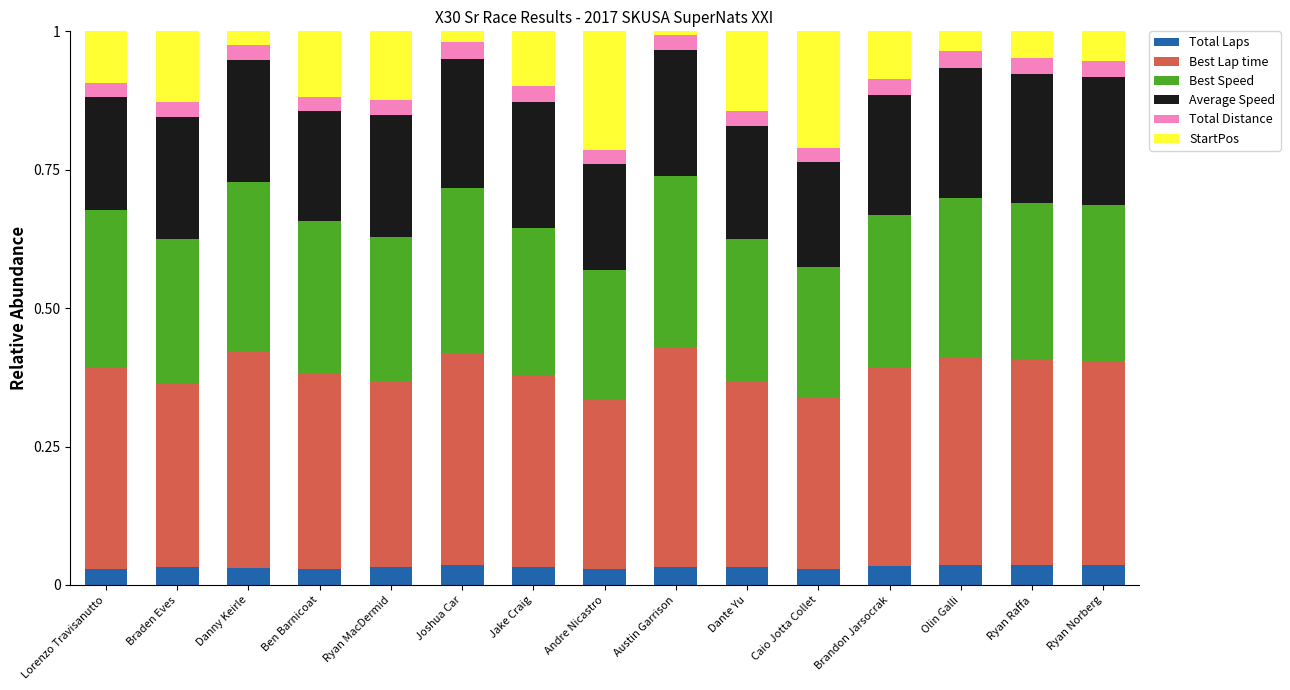

How many bars are there in total?

15